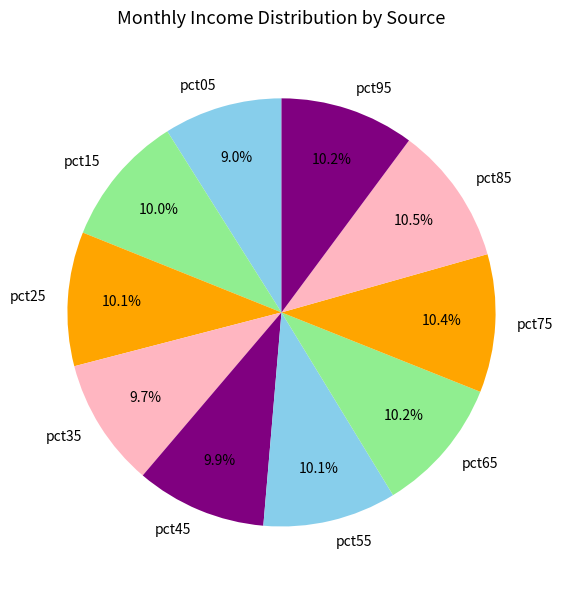

How many slices are in this pie chart?

10